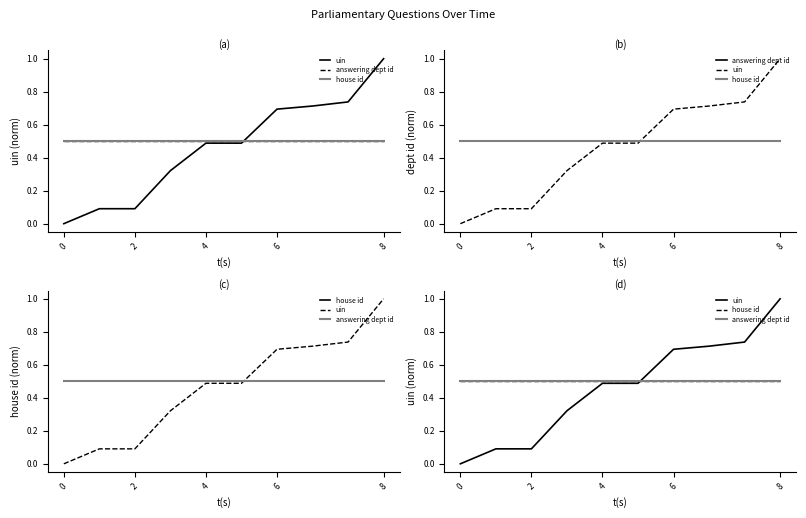

Reading left to right, transcribe all the data shown in this chart.

uin: 0.0	0.1	0.1	0.3	0.5	0.5	0.7	0.7	0.7	1.0
answering dept id: 0.5	0.5	0.5	0.5	0.5	0.5	0.5	0.5	0.5	0.5
house id: 0.5	0.5	0.5	0.5	0.5	0.5	0.5	0.5	0.5	0.5